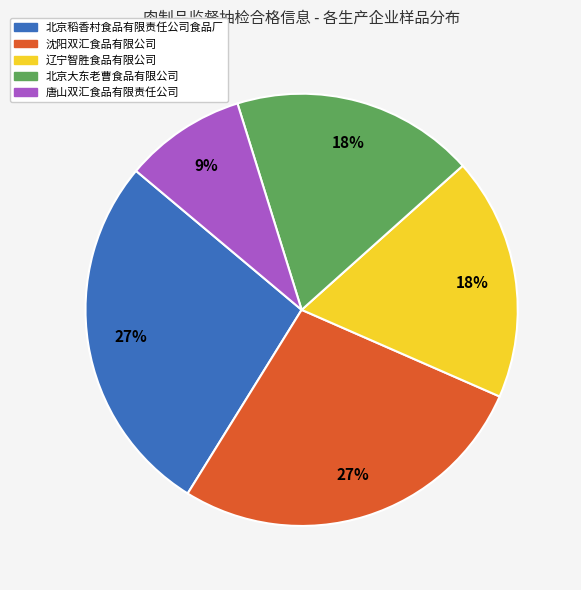

Do 北京大东老曹食品有限公司 and 沈阳双汇食品有限公司 together represent more than half of the pie?

No